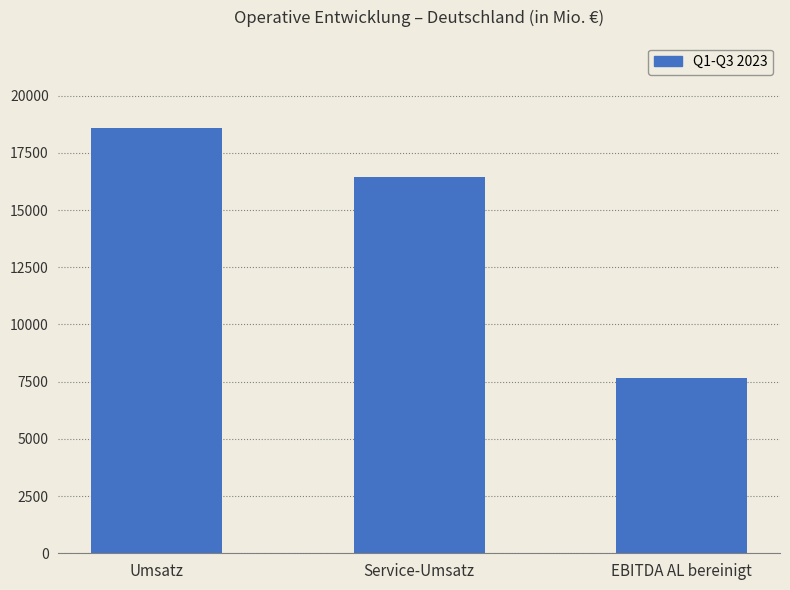

What value does the data have at Service-Umsatz?

16440